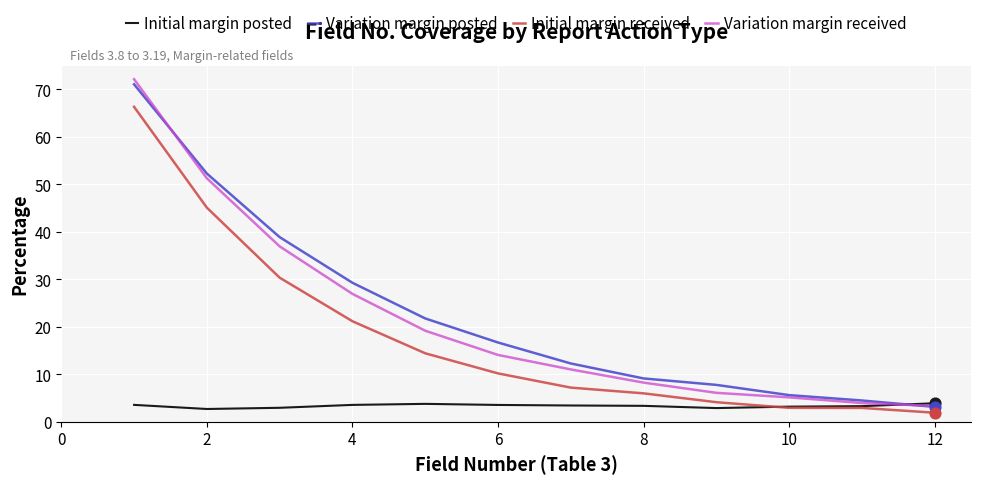

Which series has the largest range (max minus min)?

Variation margin received